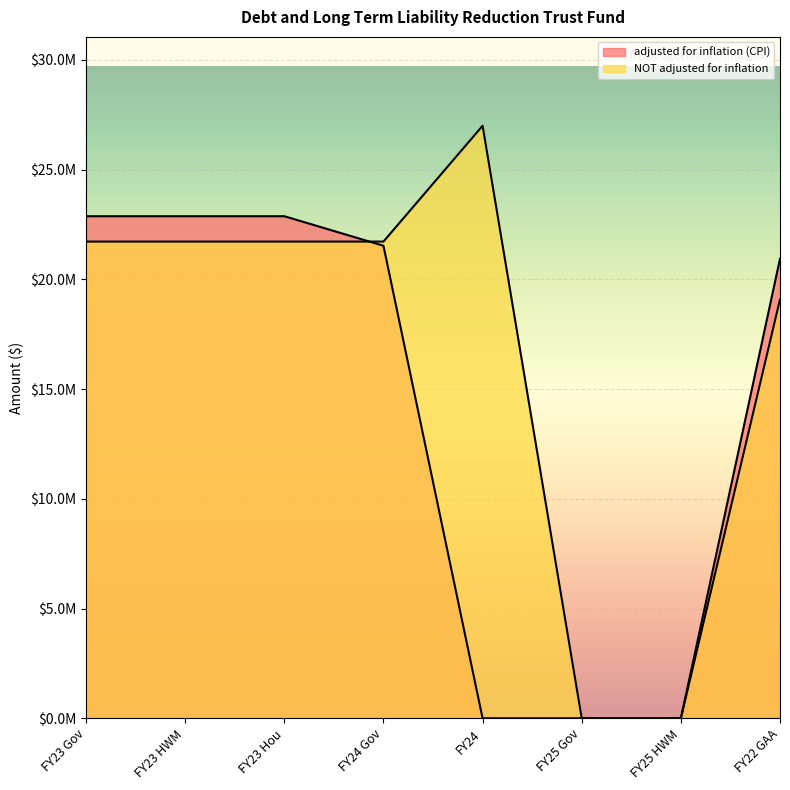

At how many categories does at least one series exceed 22655377?

4